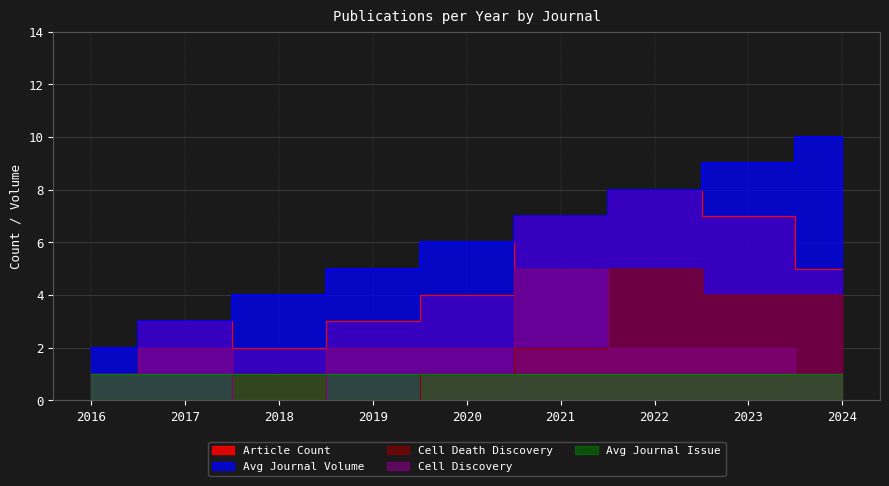

Read the Article Count value at 2019.

3